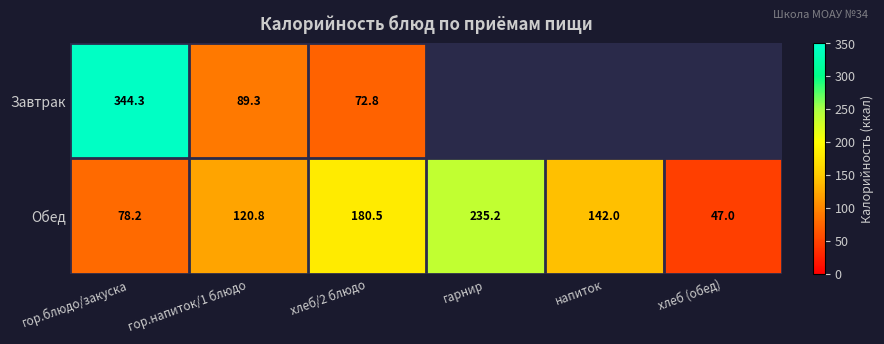

At which label does Обед reach its peak?

гарнир